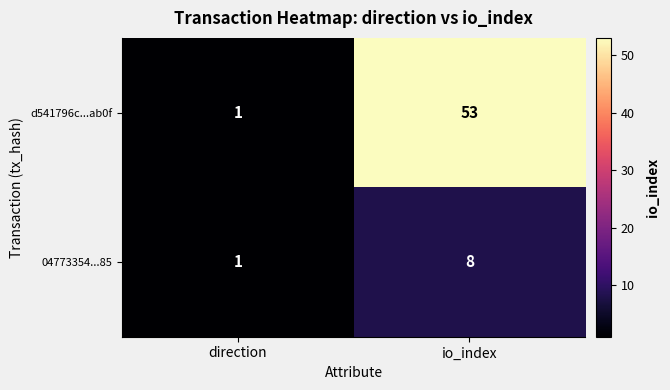

Reading left to right, extract all data points from this chart.

d541796c...ab0f: direction=1	io_index=53
04773354...85: direction=1	io_index=8